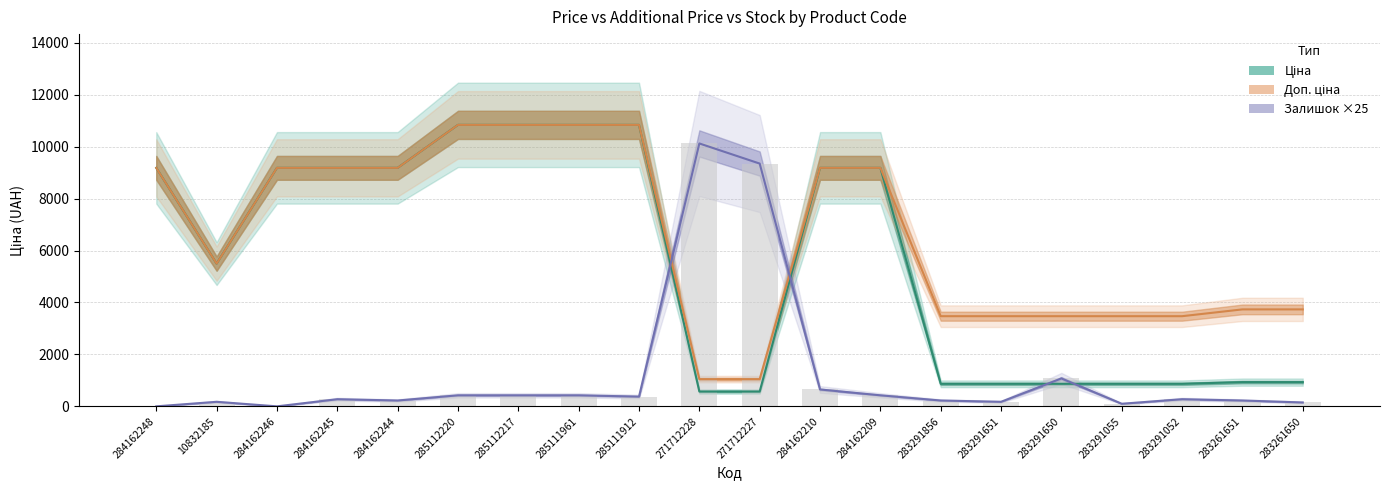

Rank the series by their average value, from highest to lowest.

Доп. ціна, Ціна, Залишок ×25